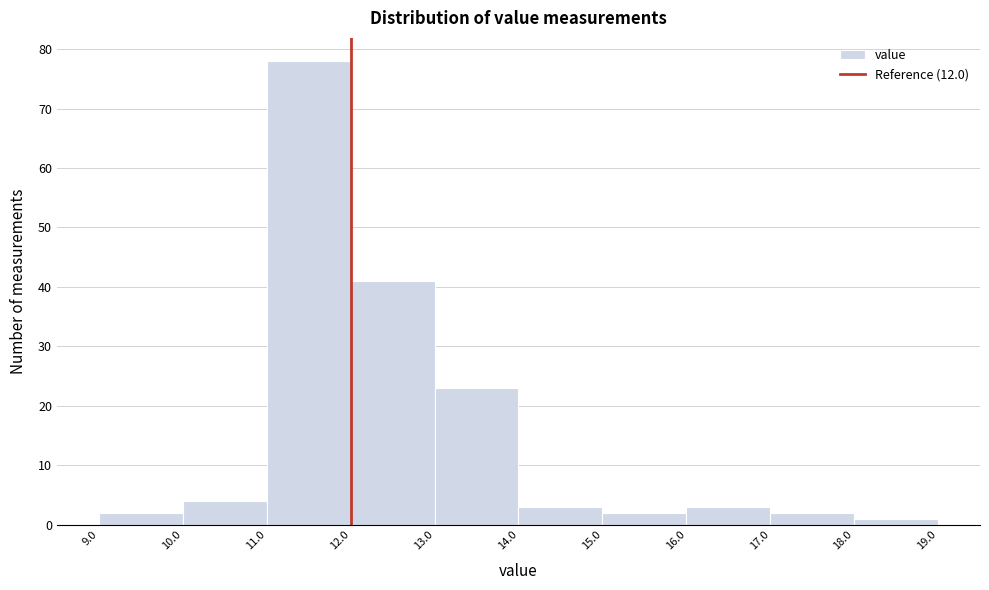

Over which range of the x-axis is the bar tallest?

11.0 to 12.0